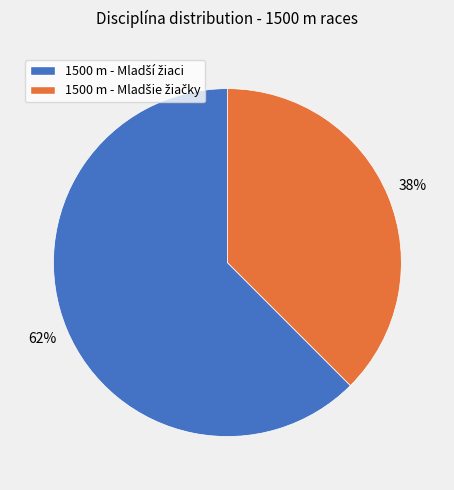

To the nearest percent, what is the average slice percentage?

50%